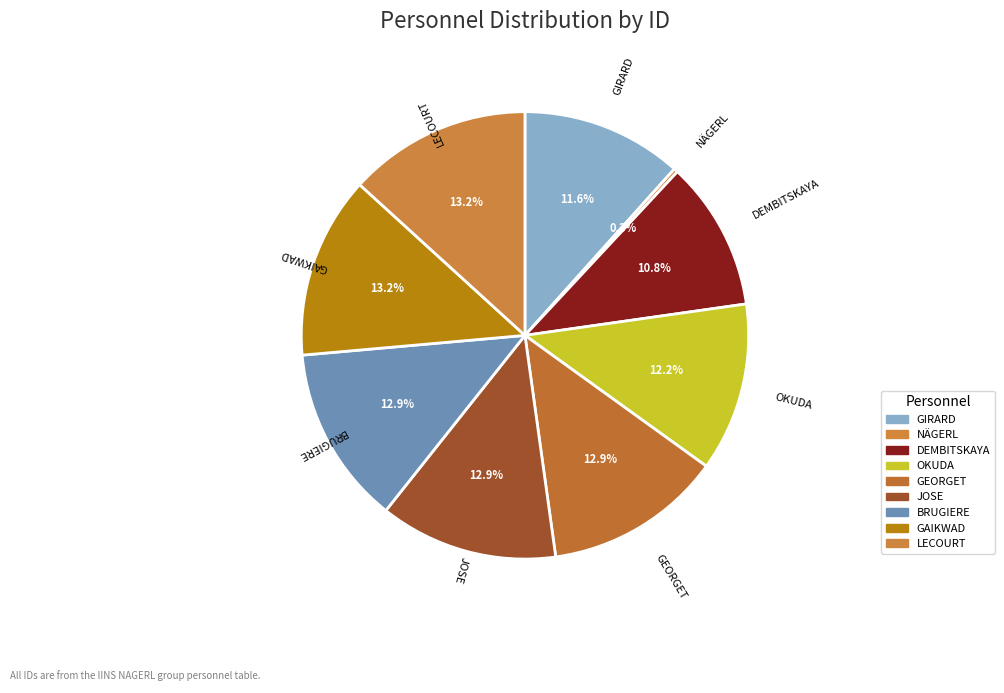

What percentage is NOT represented by NÄGERL?

99.7%